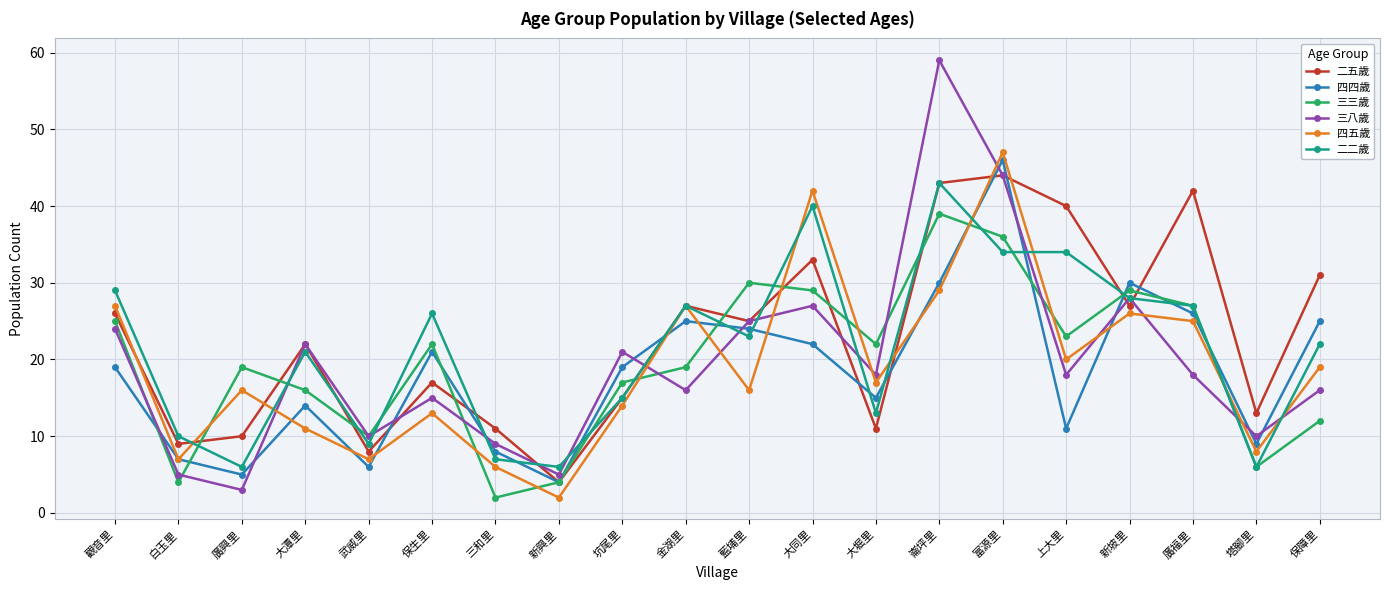

At which category does 三八歲 reach its first local peak?

大潭里